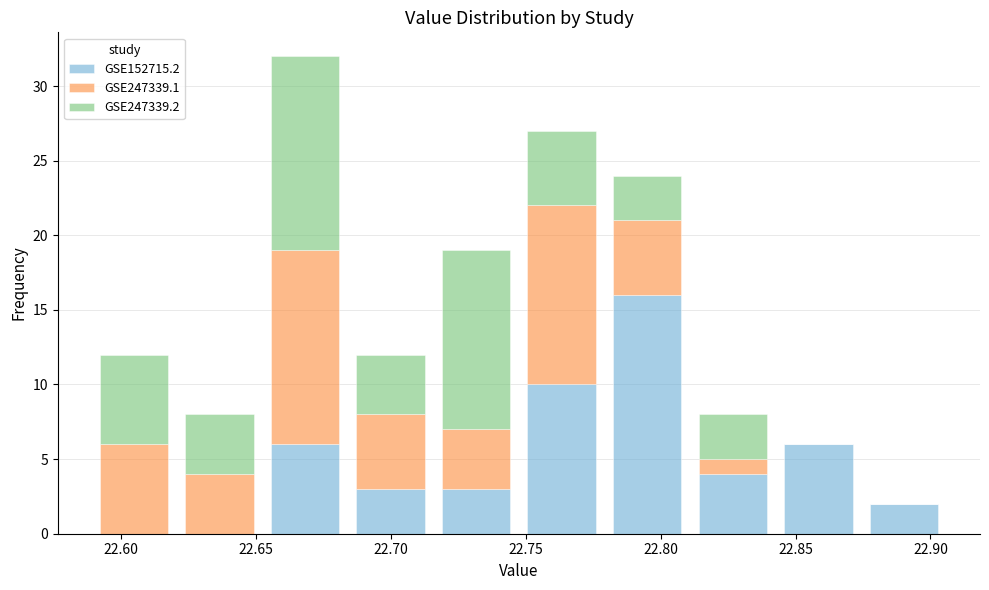

What is the total height of the stacked bar covering 22.620 to 22.650 on the x-axis? Neither the bar edges nor the heights are printed on the chart, so give them approximately, as read against the axes.

8